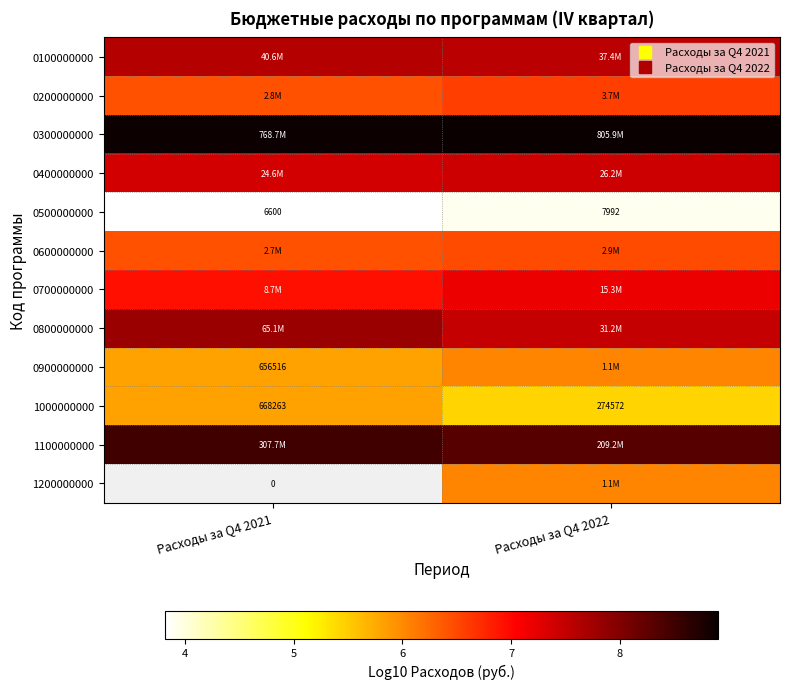

Where is 1100000000 nearest to the value 8?

Расходы за Q4 2022